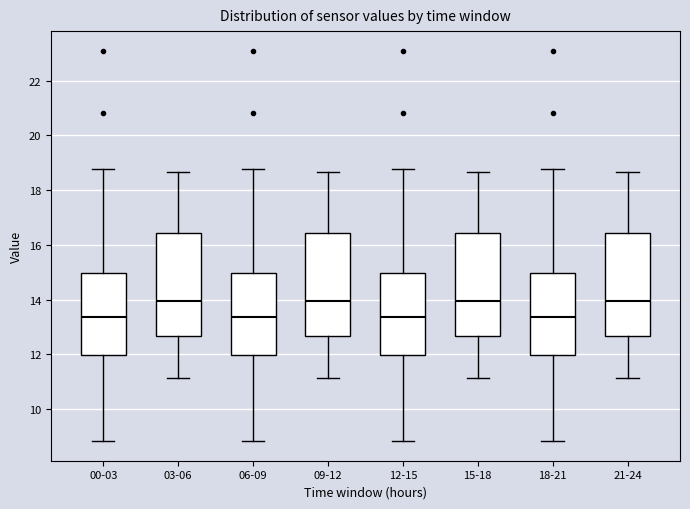

Reading left to right, transcribe this box plot: for each box, give where its median line is, the range the box spans, and where its two whiskers end, as read against the y-axis. The values are not printed on the chart, so give them approximately, as read against the axis.

00-03: median 13.4, box 12.0 to 15.0, whiskers 8.8 to 18.8
03-06: median 14.0, box 12.6 to 16.4, whiskers 11.2 to 18.6
06-09: median 13.4, box 12.0 to 15.0, whiskers 8.8 to 18.8
09-12: median 14.0, box 12.6 to 16.4, whiskers 11.2 to 18.6
12-15: median 13.4, box 12.0 to 15.0, whiskers 8.8 to 18.8
15-18: median 14.0, box 12.6 to 16.4, whiskers 11.2 to 18.6
18-21: median 13.4, box 12.0 to 15.0, whiskers 8.8 to 18.8
21-24: median 14.0, box 12.6 to 16.4, whiskers 11.2 to 18.6